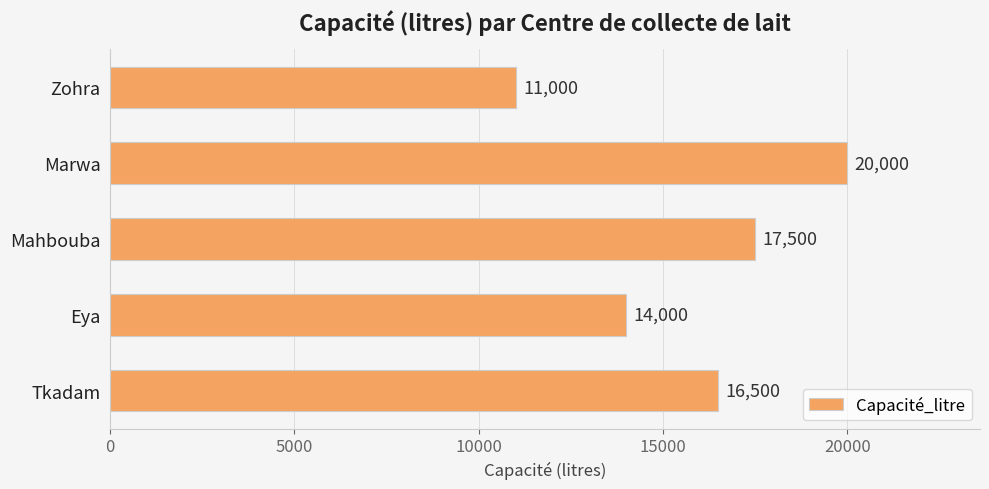

What is the smallest value displayed?

11000